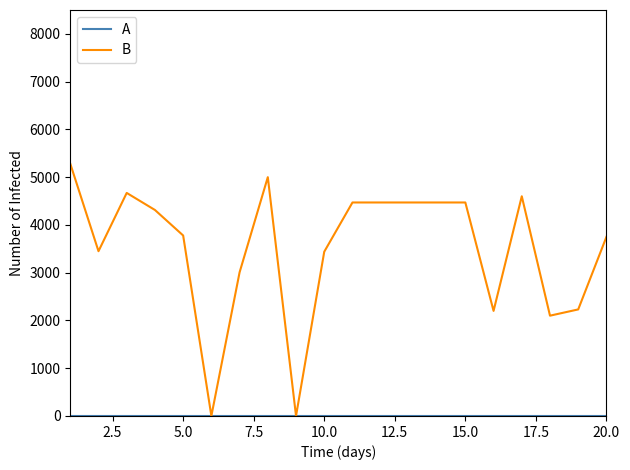

How many series are shown in this chart?

2